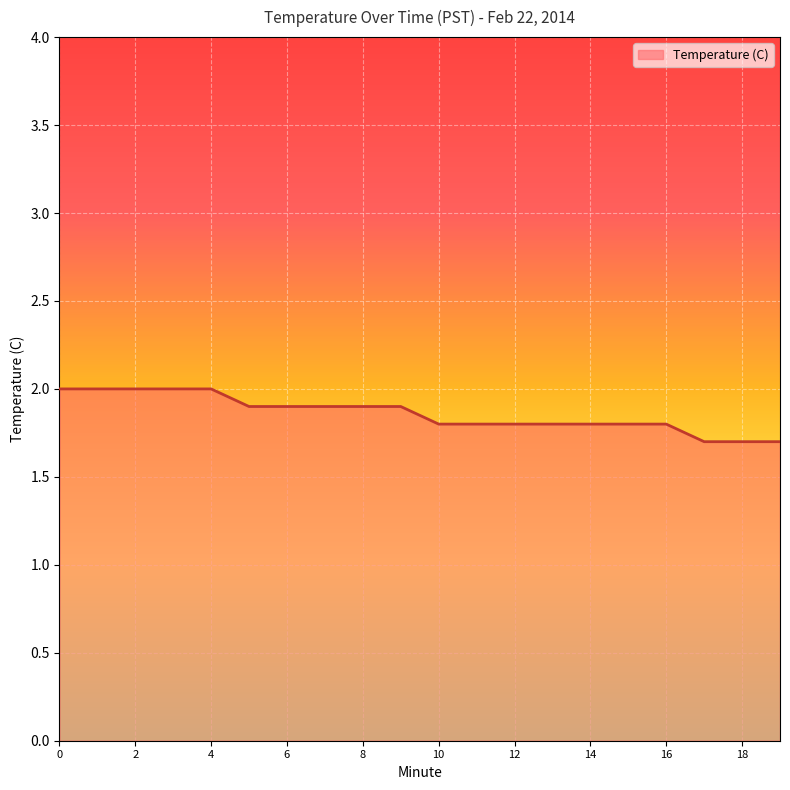

What is the smallest value displayed?

1.7